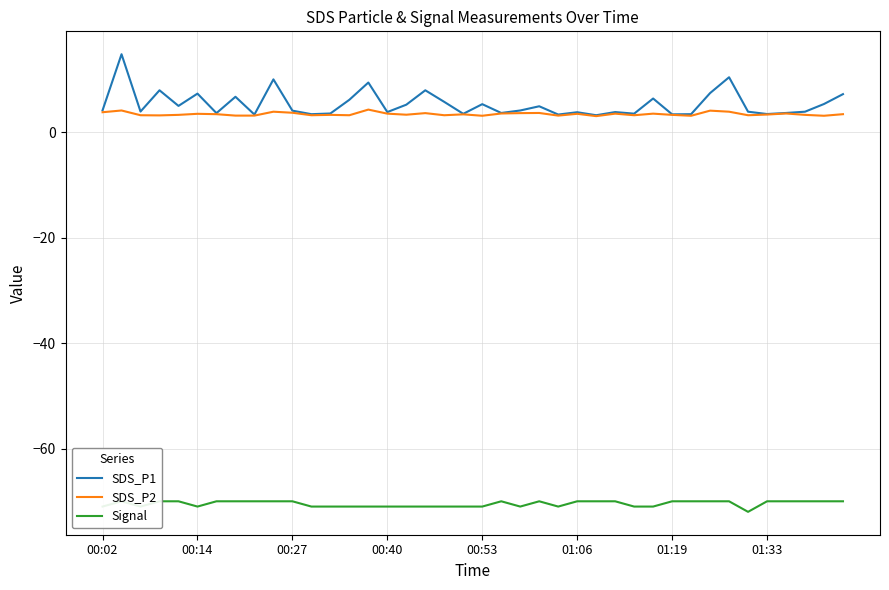

The value of SDS_P1 at 00:14 is 10.2. True or false?

False